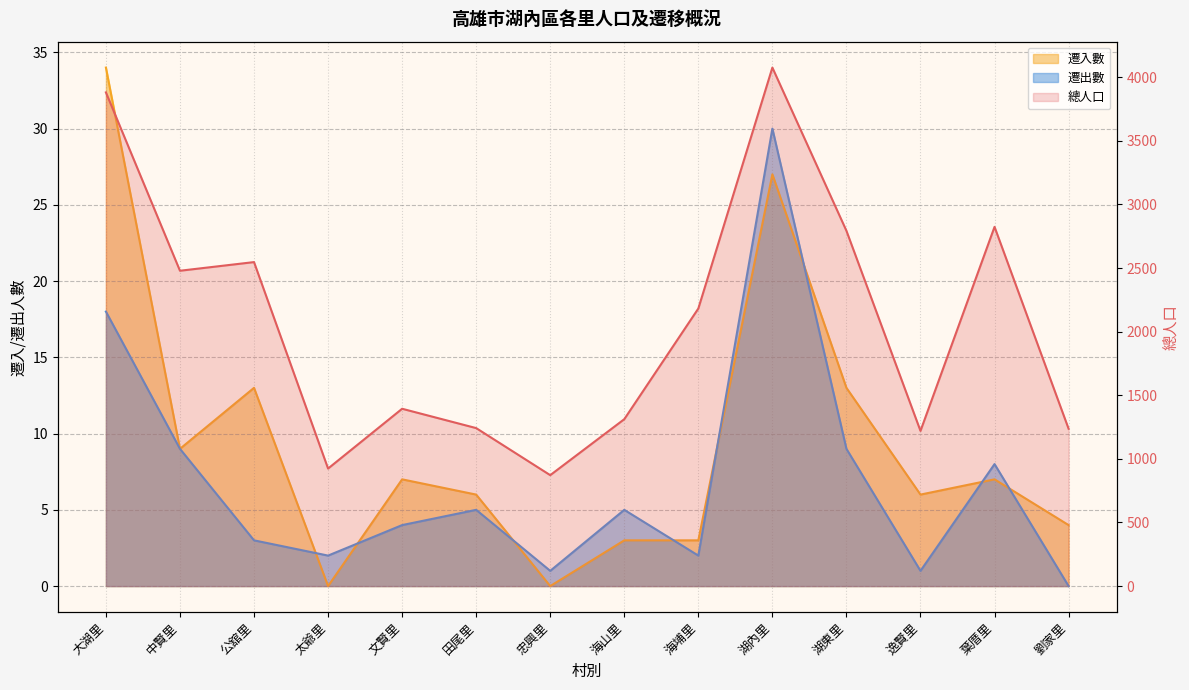

Between 大湖里 and 忠興里, which series saw the biggest shift?

總人口